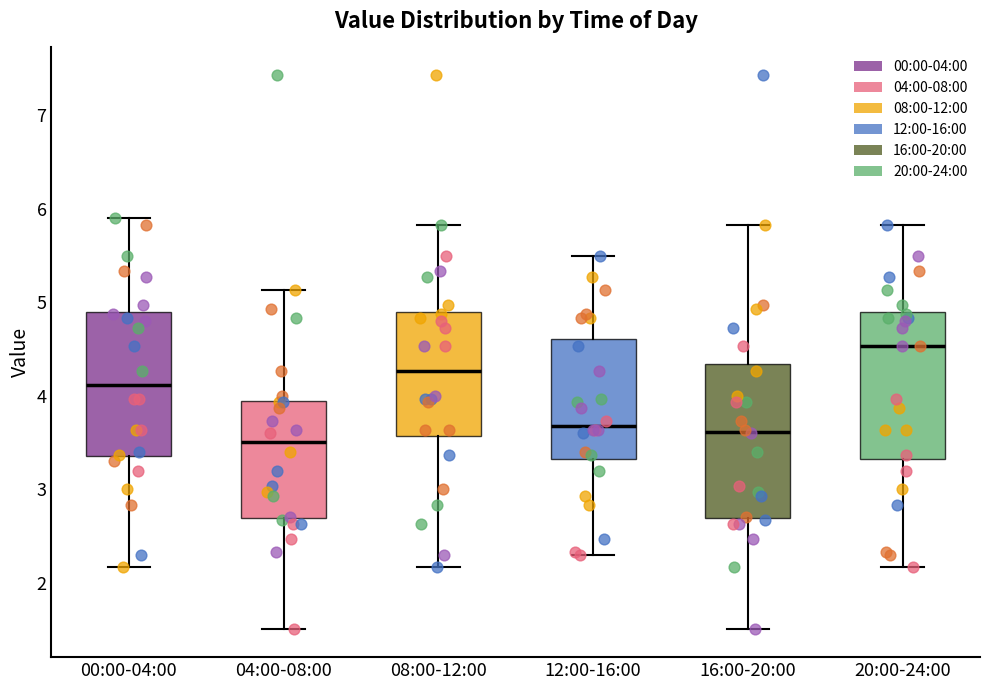

Which box's median line is the highest?

20:00-24:00